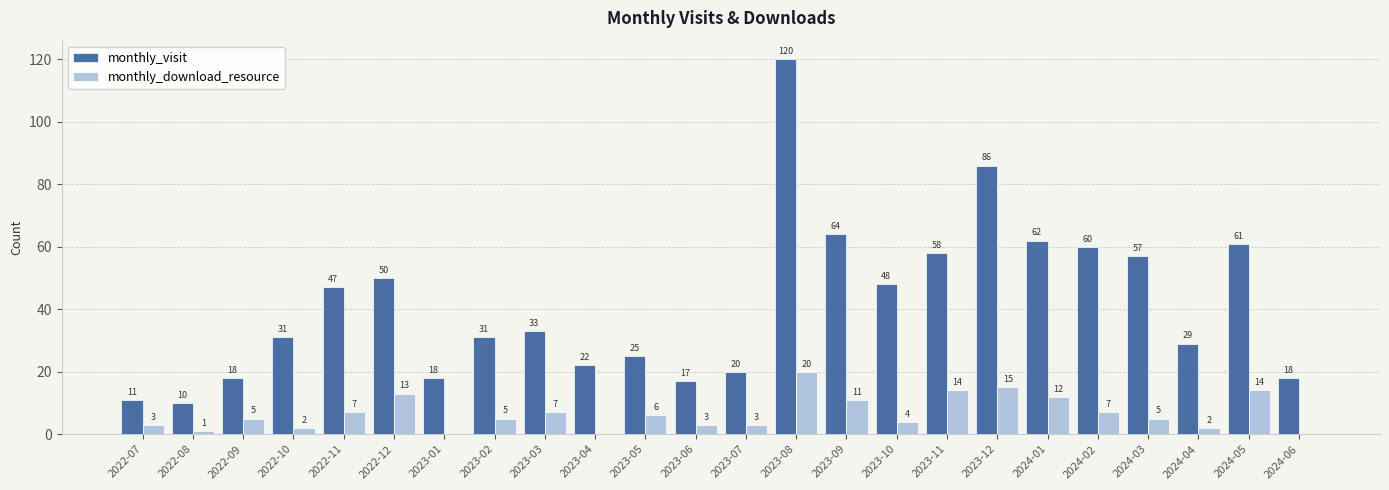

What is the maximum value shown in the chart?

120